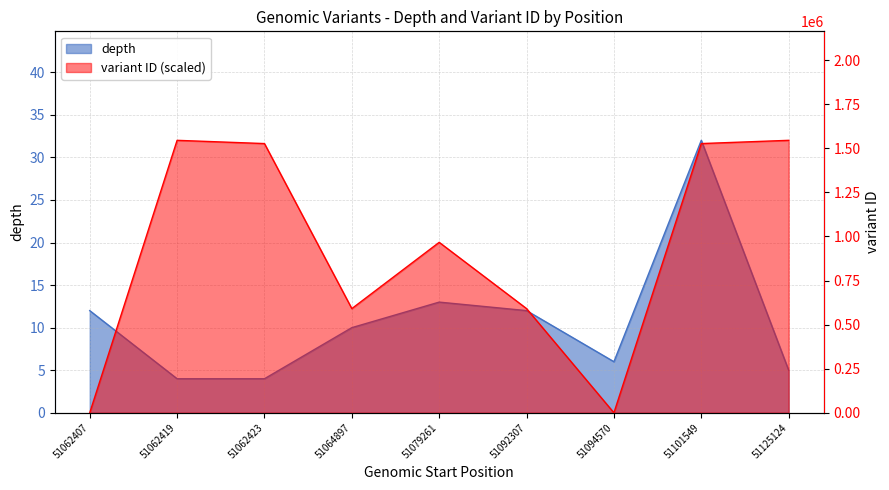

How many categories are shown in the chart?

9